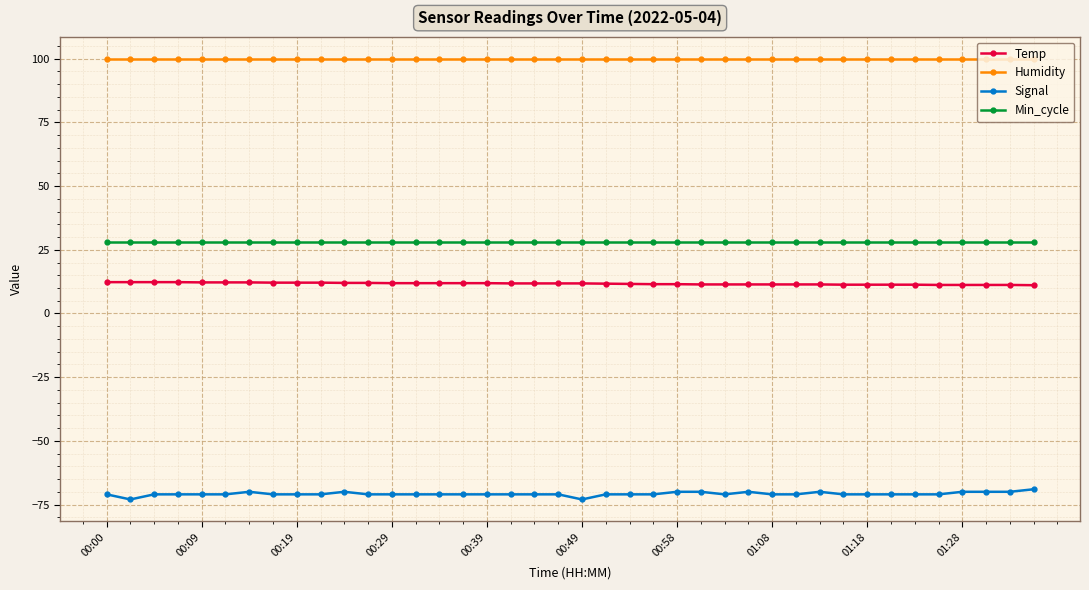

Which series has the largest total across all categories?

Humidity